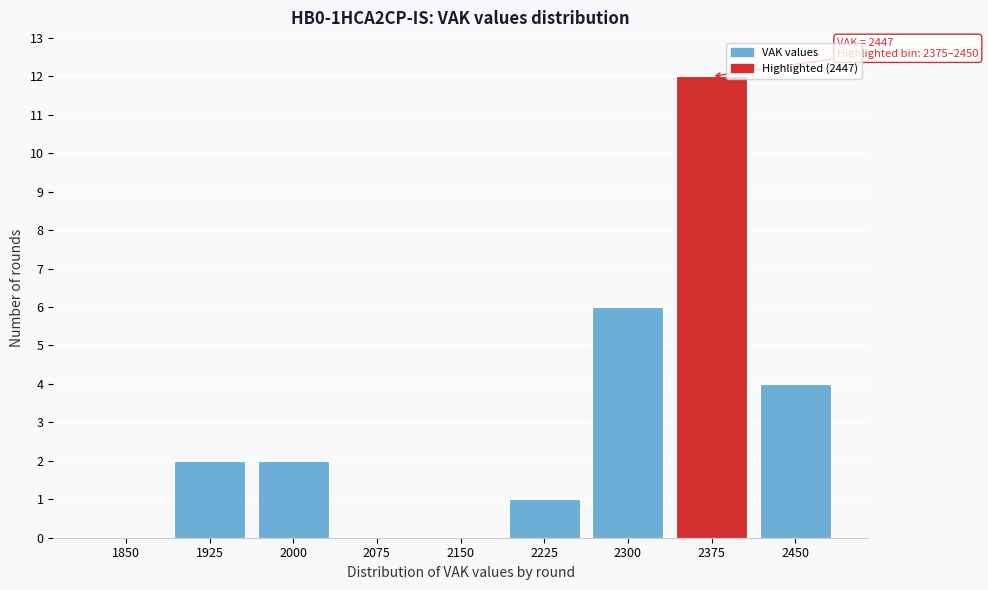

Reading left to right, what are all the values shown in this chart?

1850=0	1925=2	2000=2	2075=0	2150=0	2225=1	2300=6	2375=12	2450=4